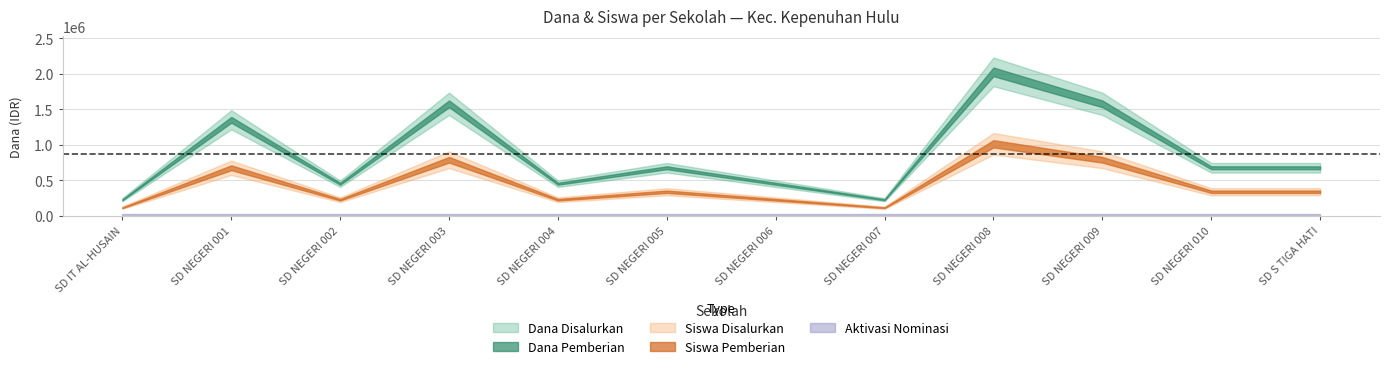

At which category does Dana Disalurkan reach its first local peak?

SD NEGERI 001